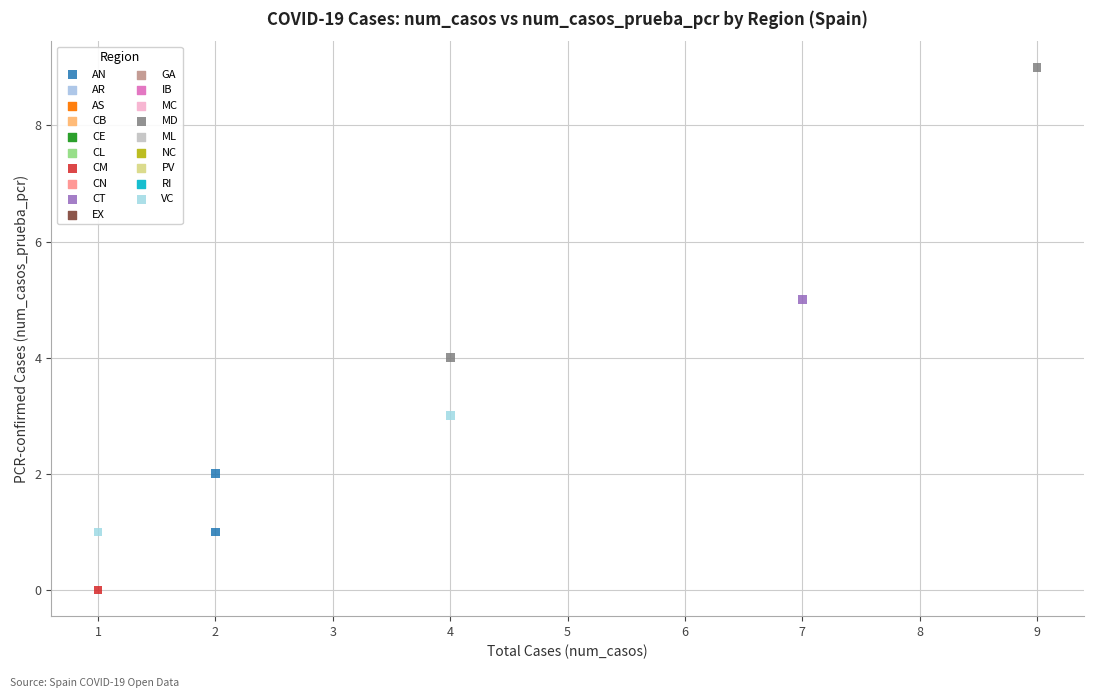

Which series contains the highest Y value?

MD